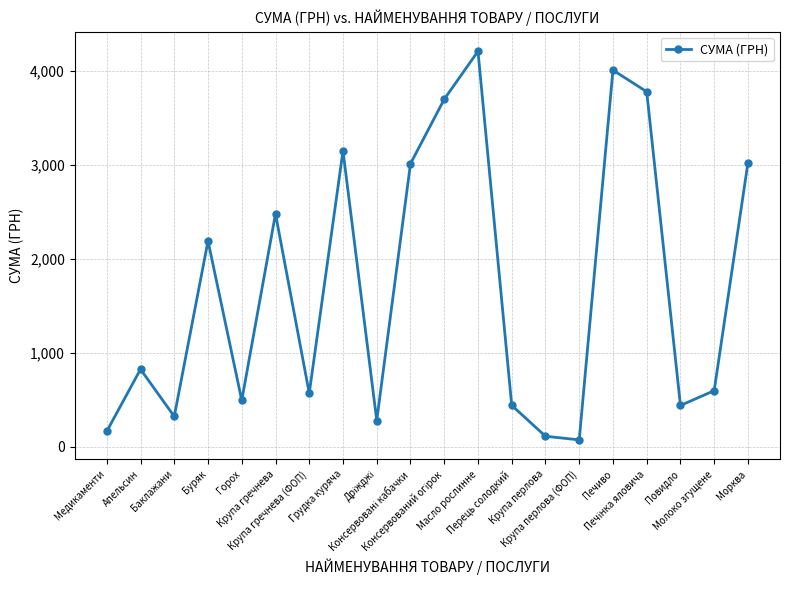

Which label corresponds to the smallest value in the chart?

Крупа перлова (ФОП)